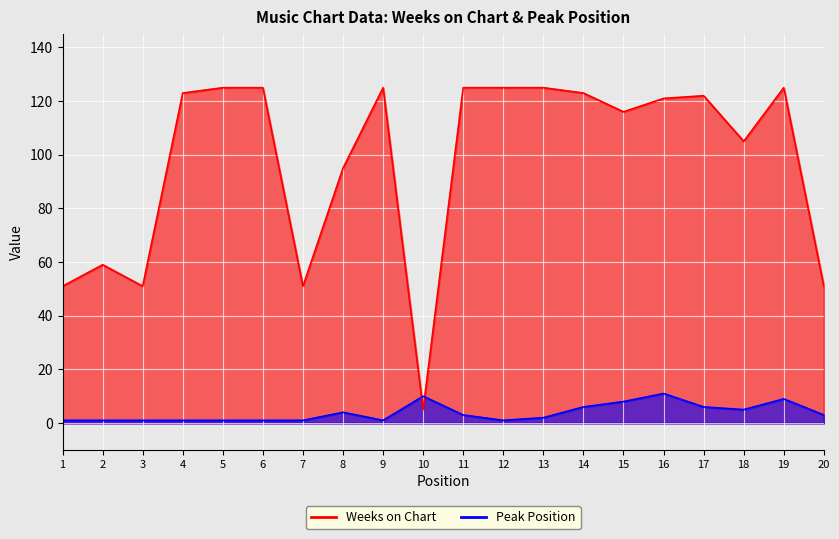

Does the chart display data point markers on the line(s)?

No